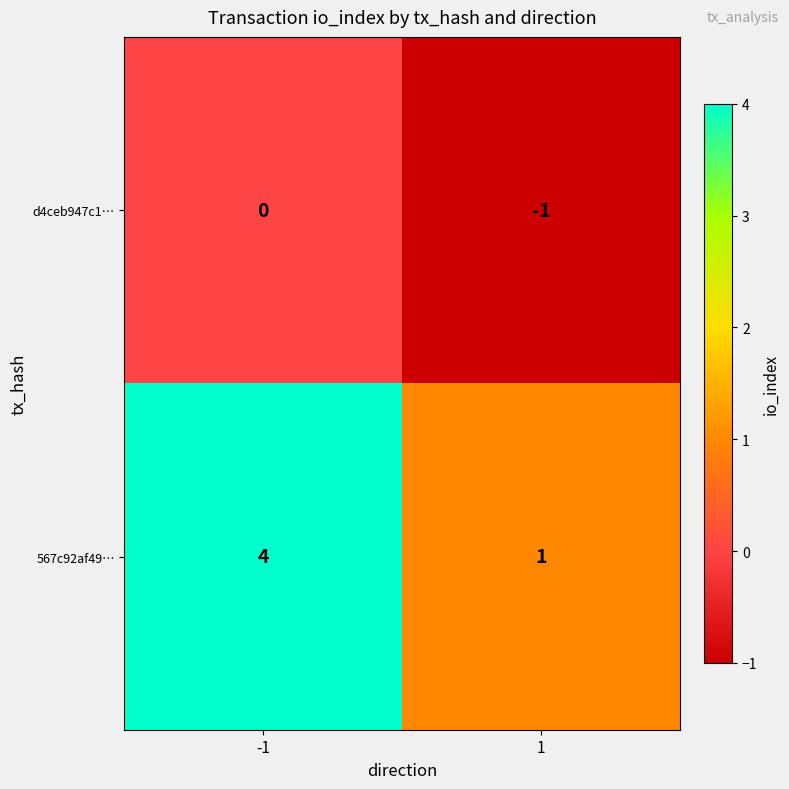

What is the greatest value displayed?

4